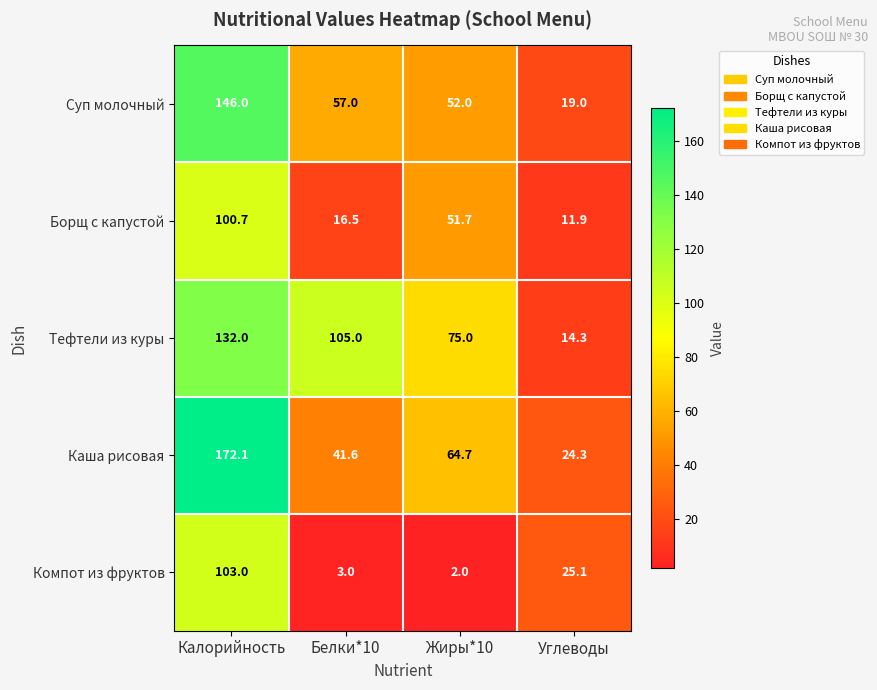

What value does the Компот из фруктов series have at Углеводы?

25.1